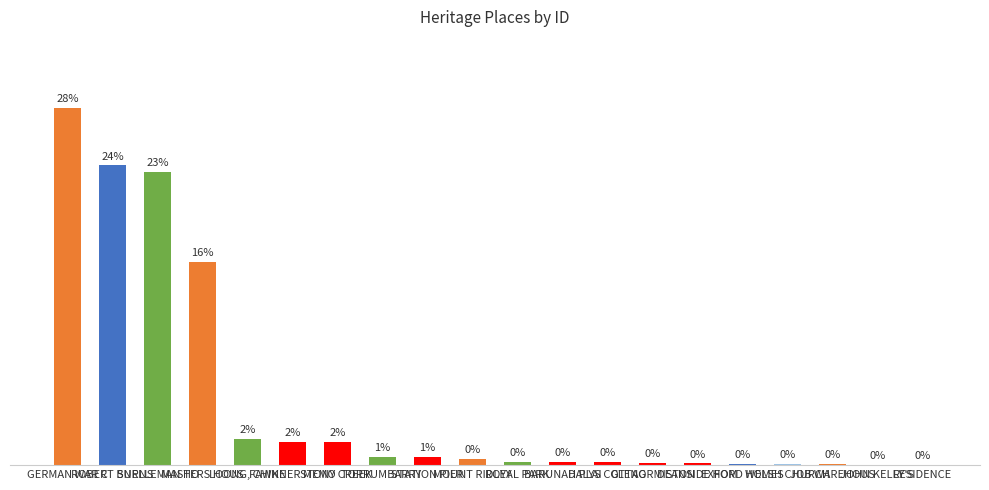

Reading right to left, what are all the values shown in this chart?

RESIDENCE=0.0	JOHN KELLY'S=0.0	JOB WAREHOUS=0.1	WELSH CHURCH=0.1	EXFORD HOMES=0.1	DEANSIDE HOM=0.1	GLENORMISTON=0.2	DALYS COTTAG=0.2	BARUNAH PLAI=0.3	ROYAL PARK=0.3	MOUNT RIDLEY=0.5	STATION PIER=0.7	TORRUMBARRY =0.7	STONY CREEK =1.9	FAWKNER MEMO=1.9	LOONG, CHINE=2.0	MASTERS HOUS=16.1	SNELLEMAN HO=23.1	ROBERT BURNS=23.7	GERMAN WAR C=28.2